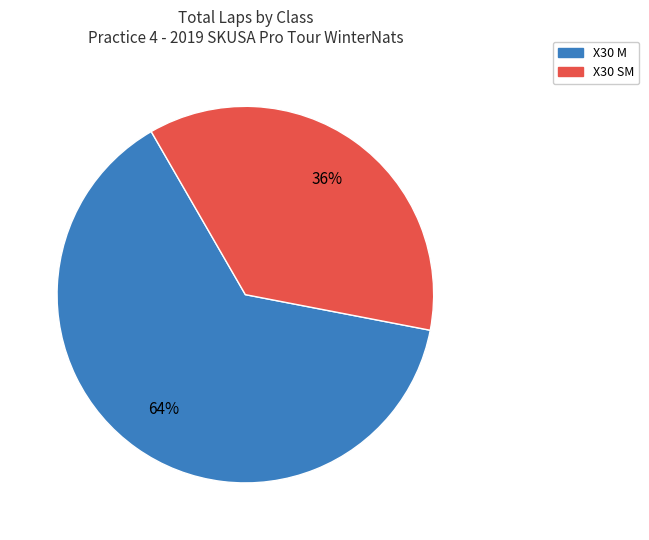

Is there any slice that represents more than half of the pie?

Yes